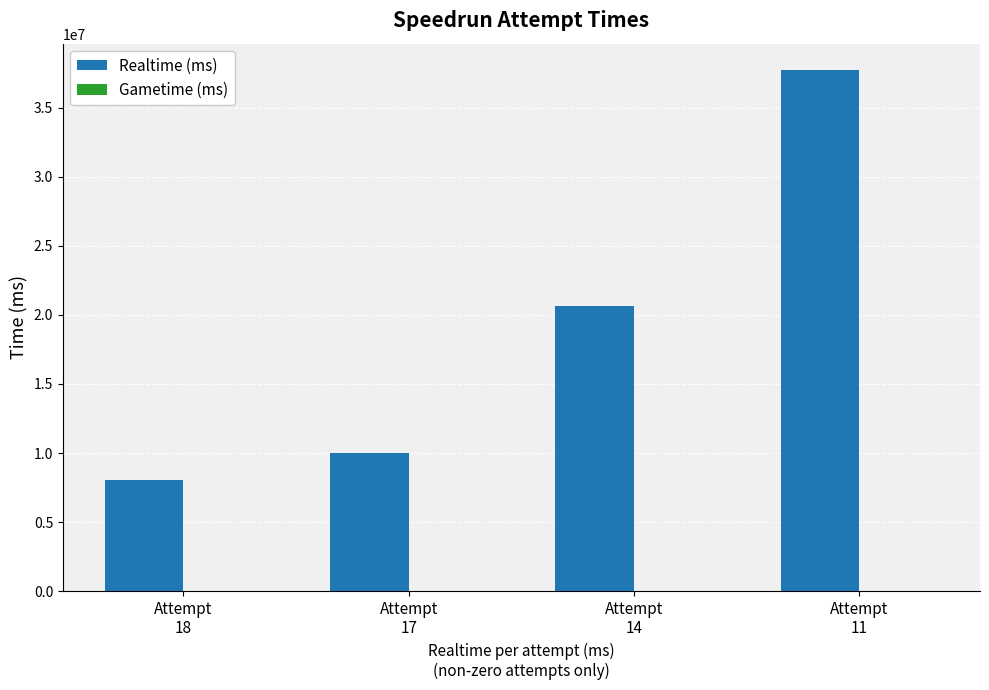

Reading left to right, list all the values displayed in this chart.

8061722	9986723	20681939	37767210